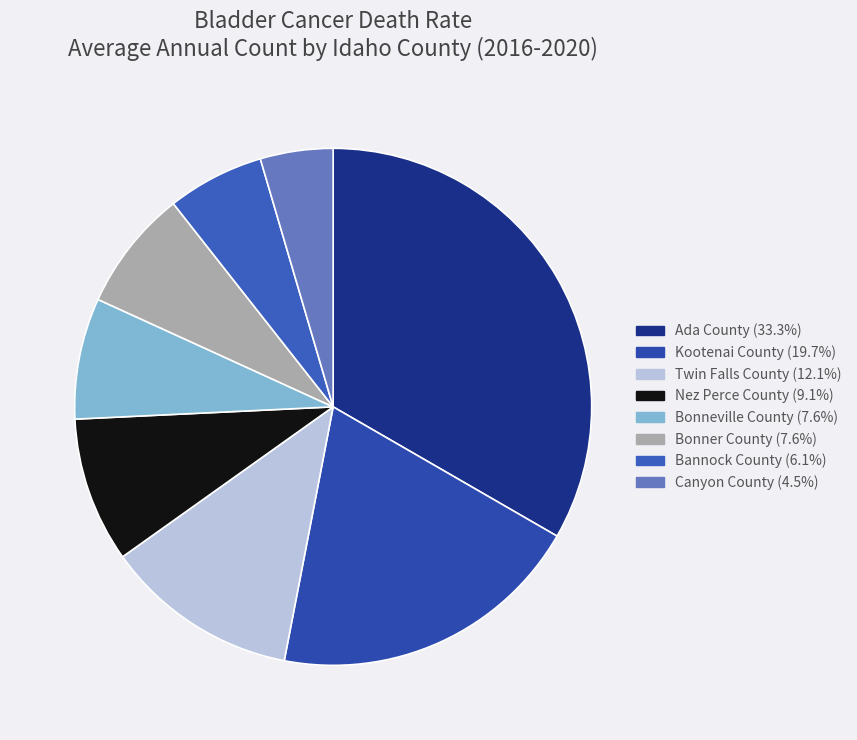

What is the largest slice in the pie chart?

Ada County